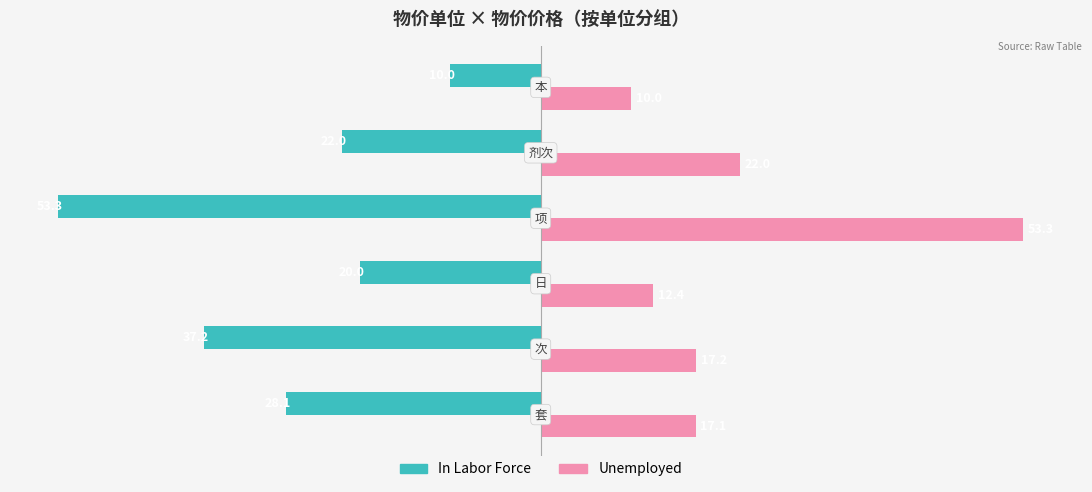

What is the minimum value shown in the chart?

-53.3